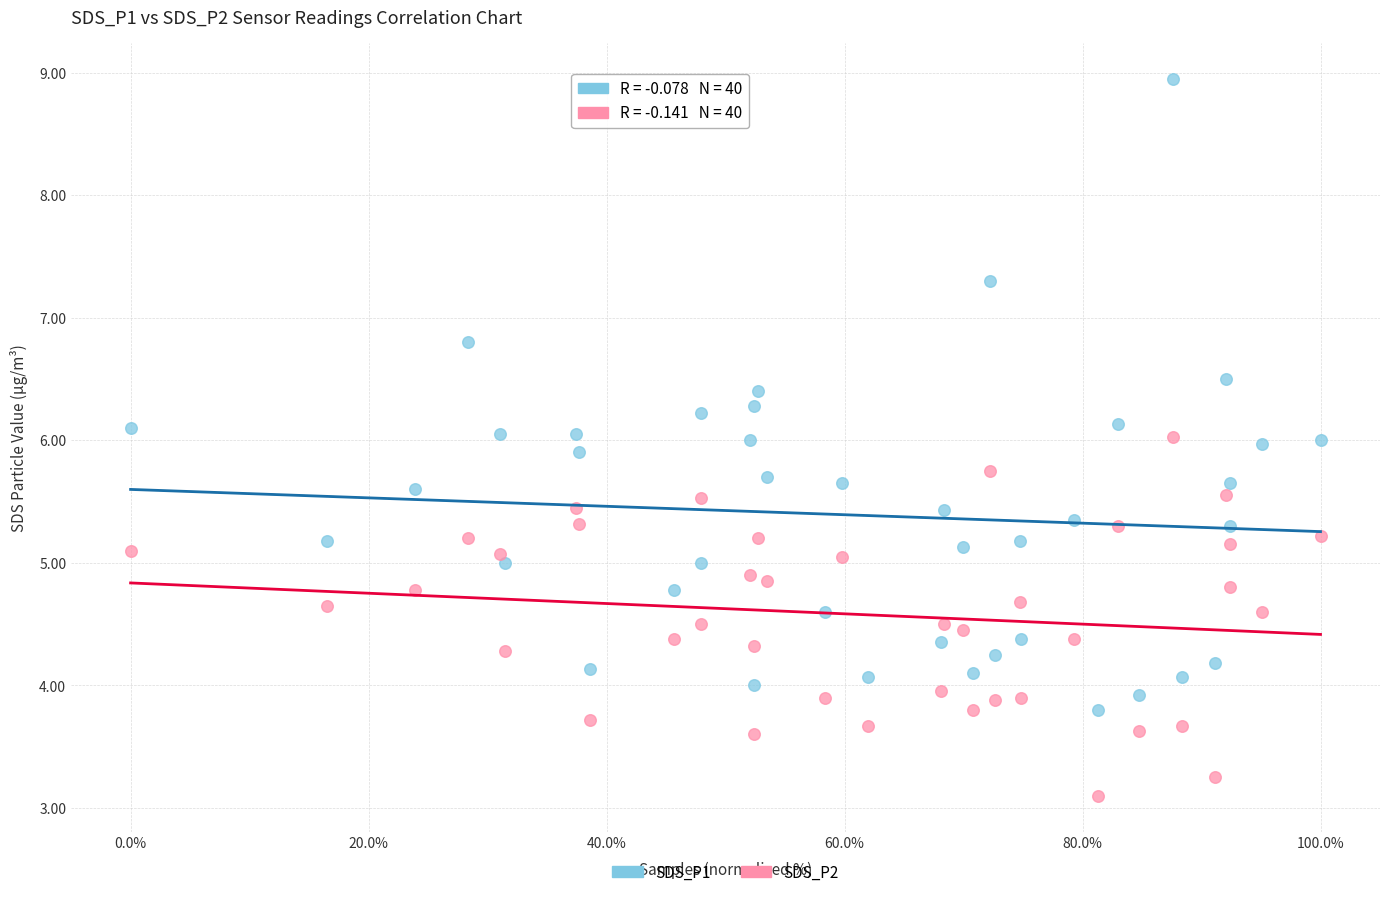

Which series reaches the maximum Y coordinate?

SDS_P1